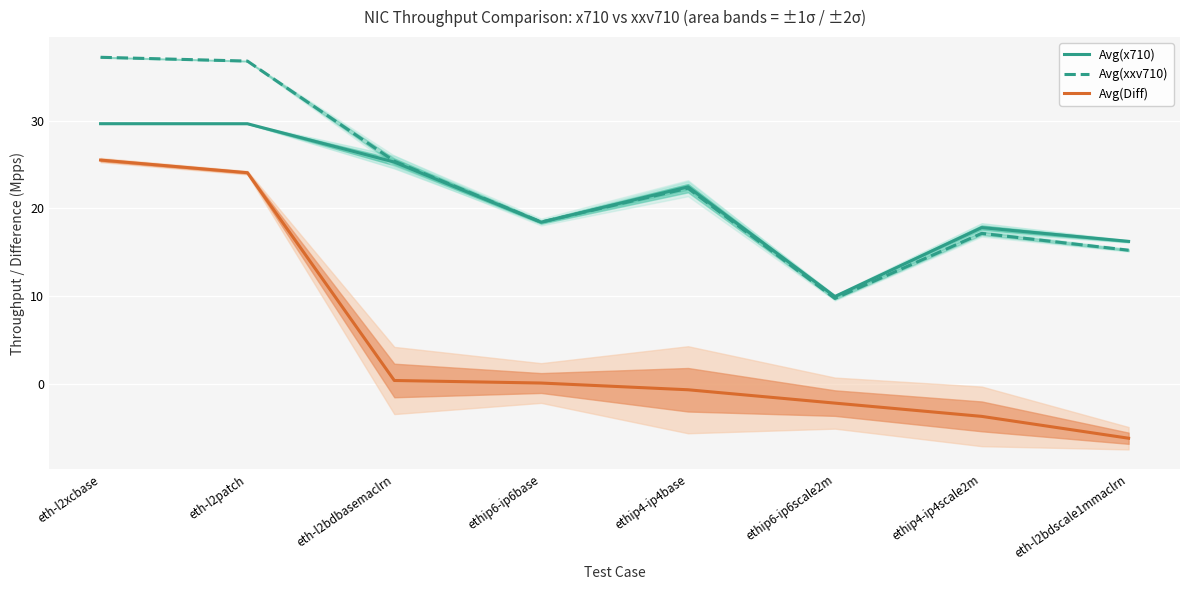

What is the label of the 2nd point from the right?

ethip4-ip4scale2m